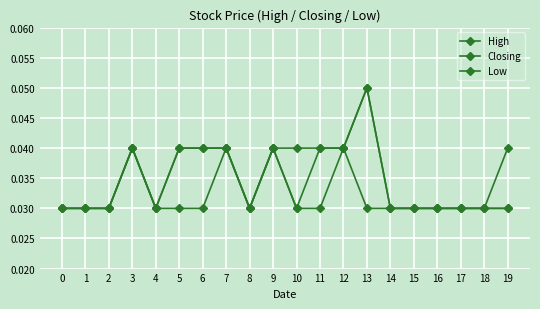

Where is the first local maximum for Low?

3